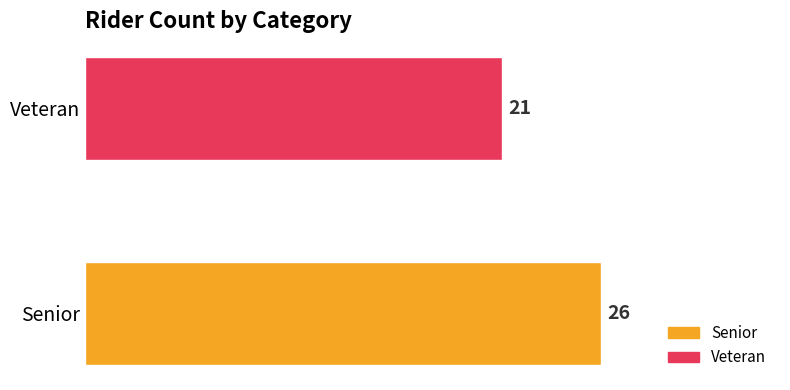

Reading right to left, what are all the values shown in this chart?

21	26